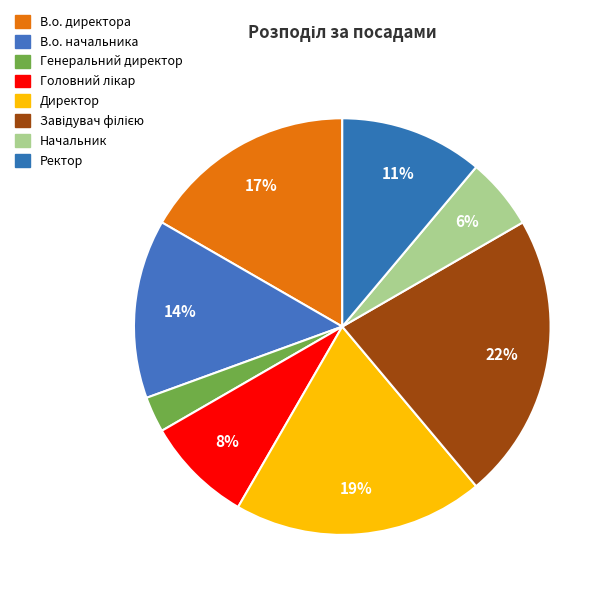

Count the number of slices in the pie.

8